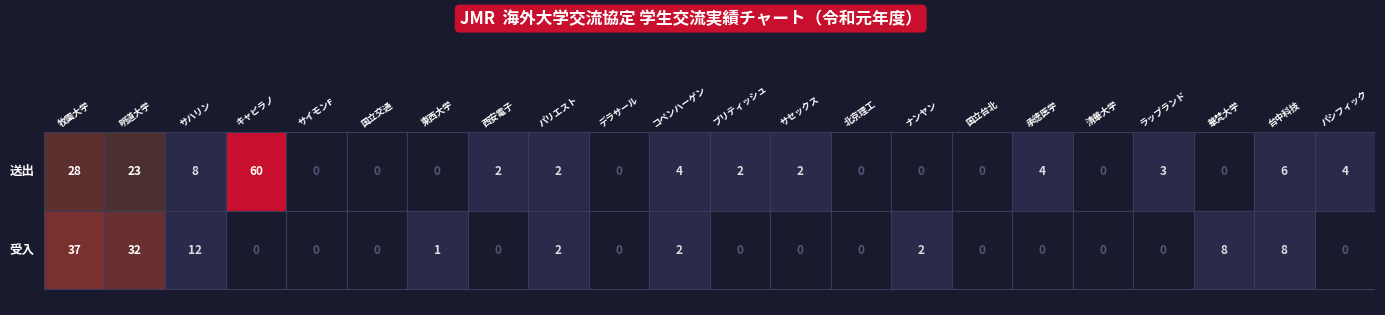

Between 4 and 8, which series saw the biggest shift?

送出